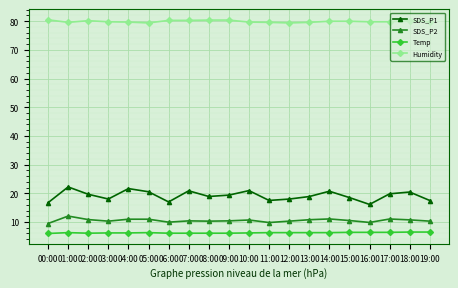

What is the highest value of the SDS_P1 series?

22.2